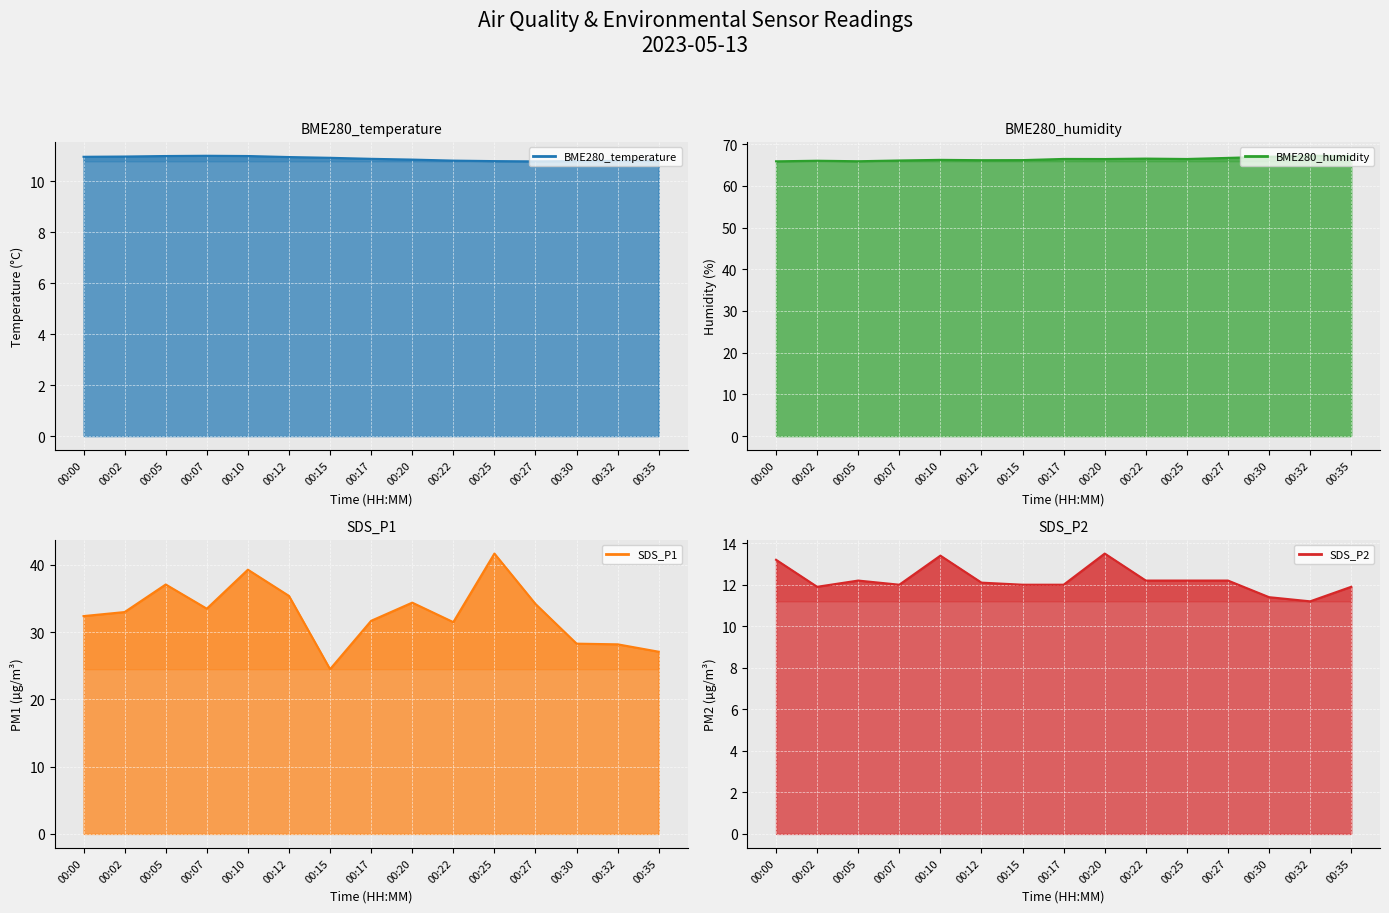

True or false: BME280_temperature line has a value of 17.6 at 00:17.

False